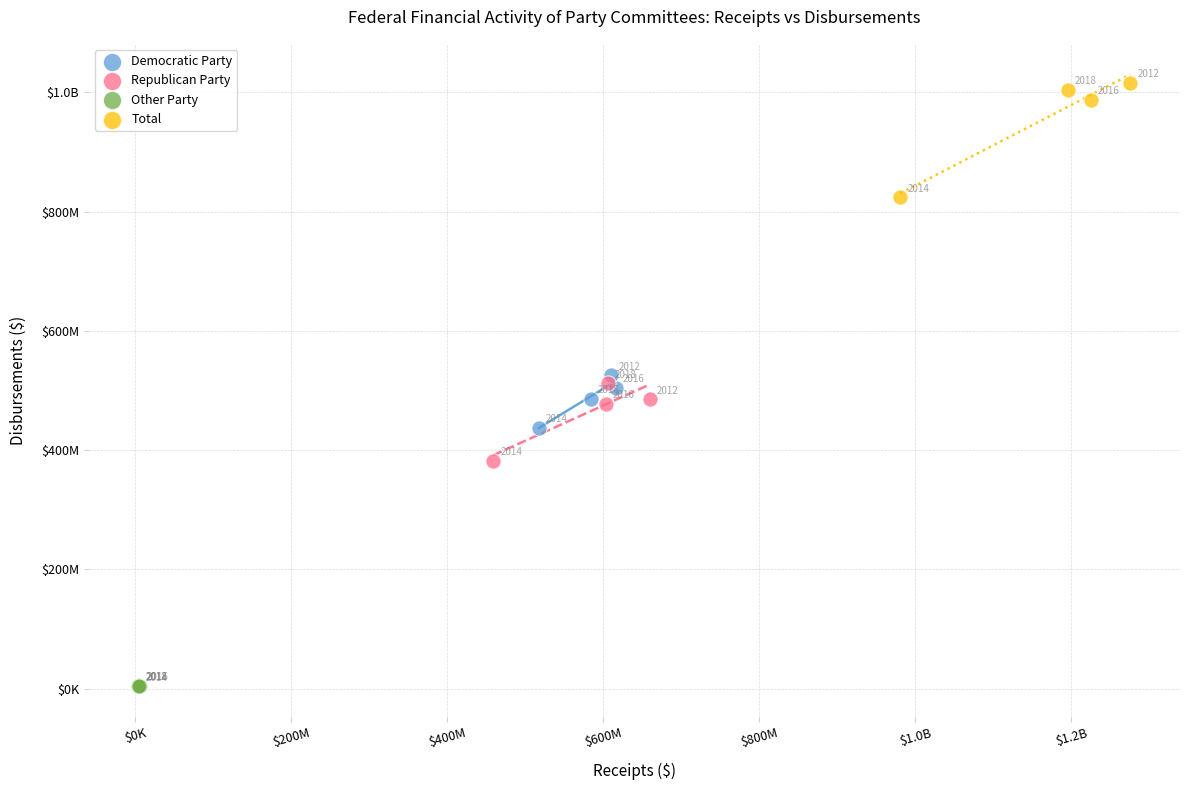

What are all the series names shown in the legend?

Democratic Party, Republican Party, Other Party, Total